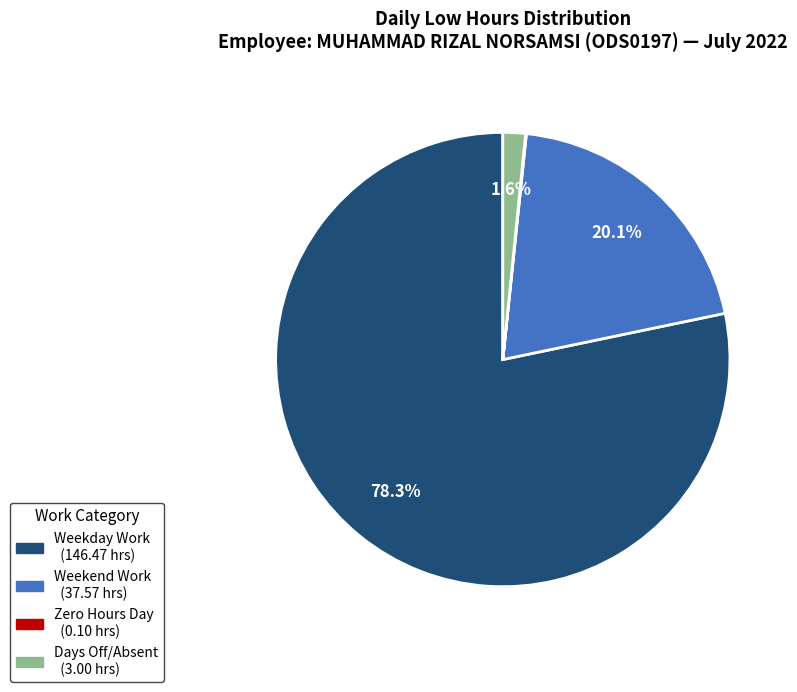

Is there a majority slice in this chart?

Yes